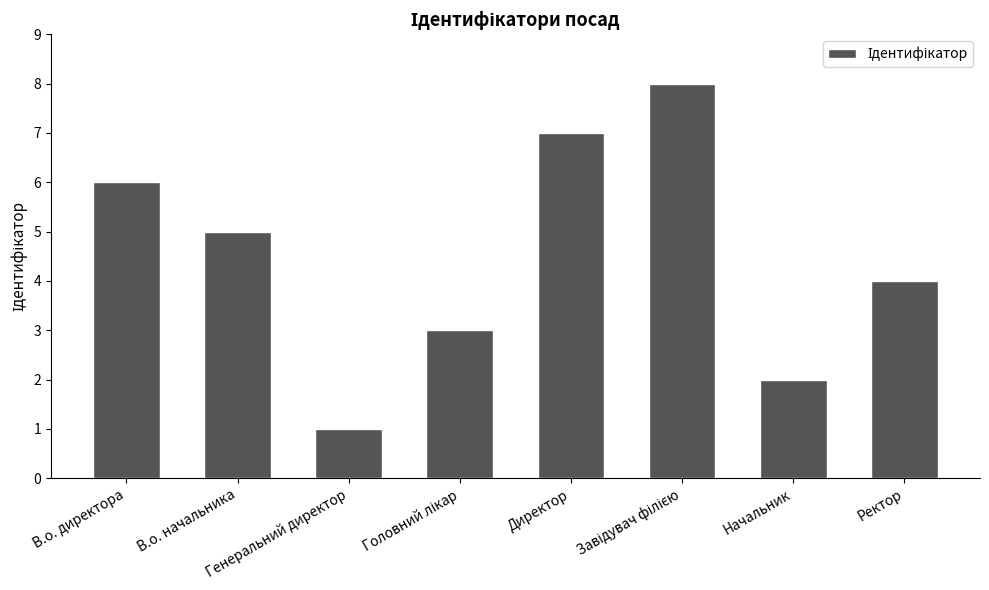

What value does the data have at В.о. начальника?

5